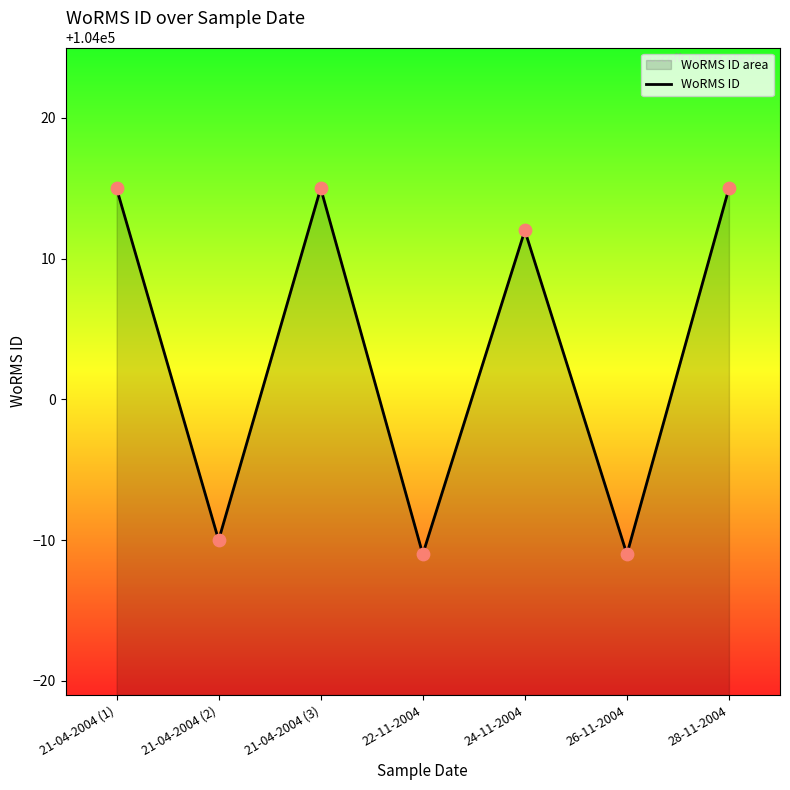

Between 28-11-2004 and 21-04-2004 (2), which is larger?

28-11-2004